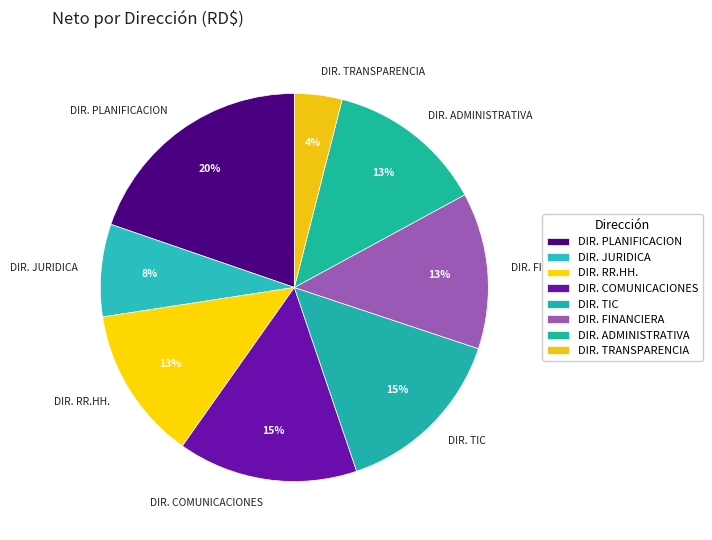

True or false: DIR. TIC accounts for 22% of the total.

False